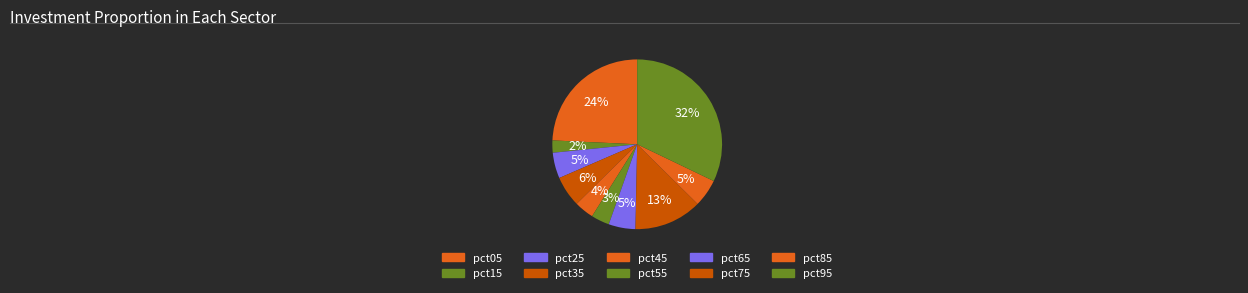

To the nearest percent, what is the combined percentage of pct65 and pct35?

11%